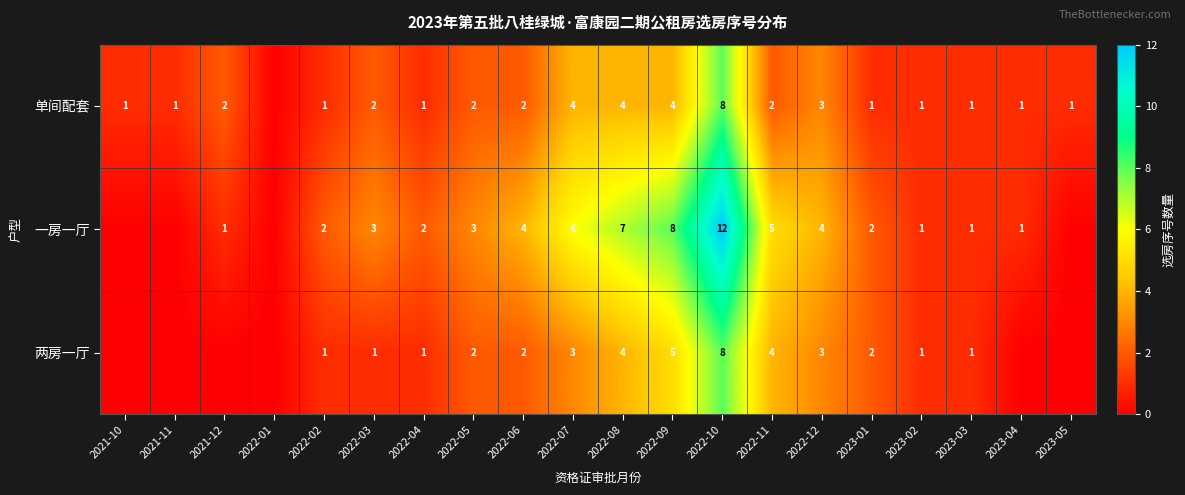

What is the spread (max minus min) of values at 2022-11?

3